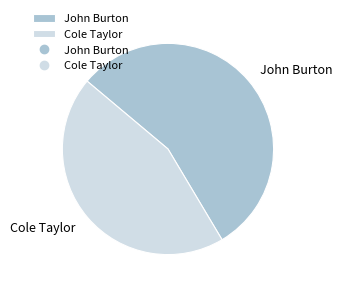

Rank the categories by value from highest to lowest.

John Burton, Cole Taylor